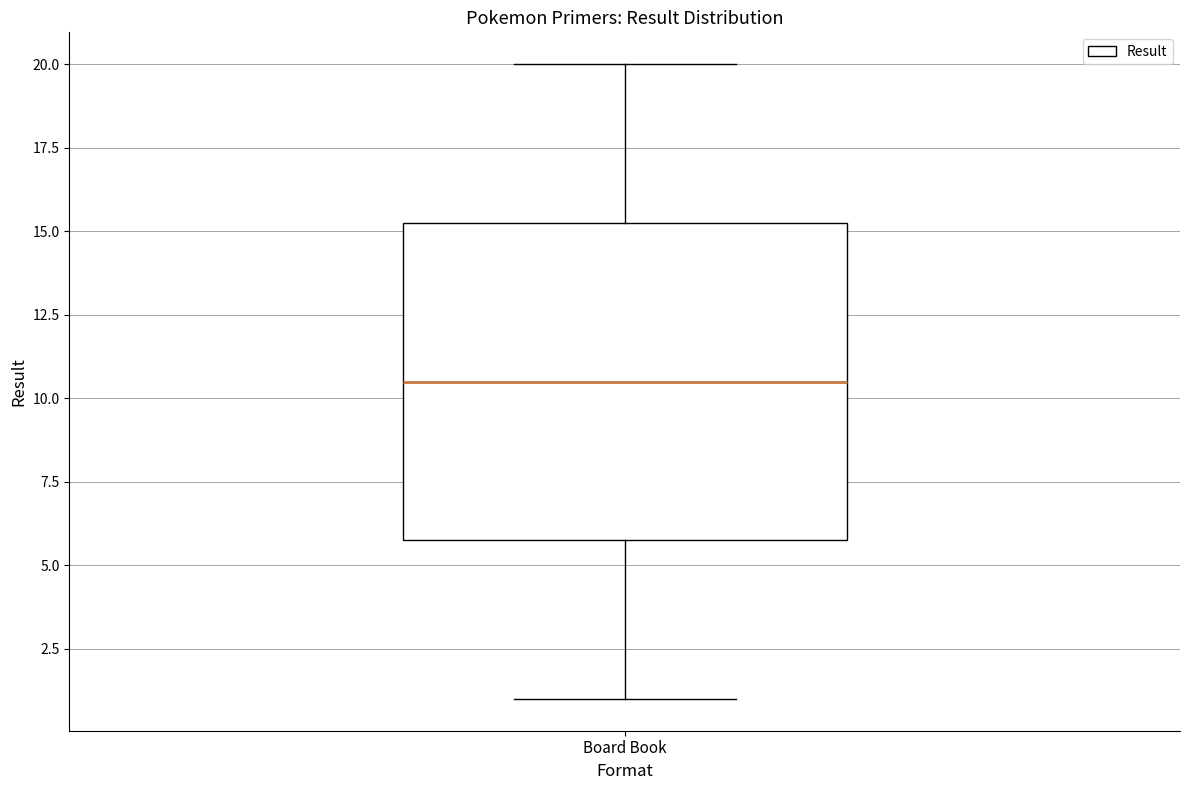

Where is the lower edge of the box for Board Book on the y-axis? The values are not printed on the chart, so give them approximately, as read against the axis.

6.0